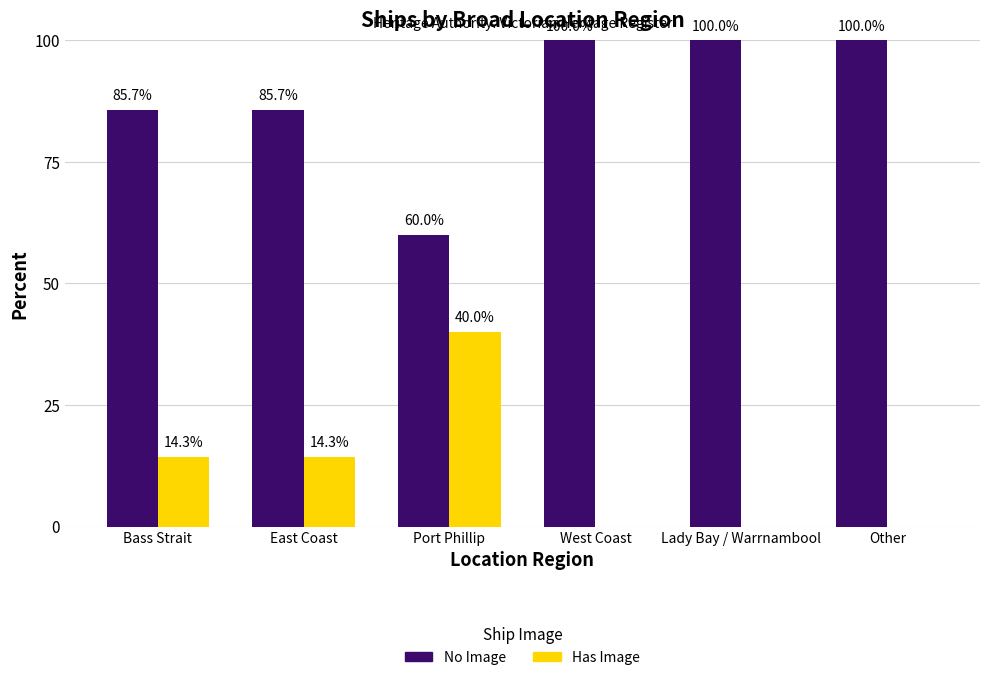

Where does the Has Image series first go above 14?

Bass Strait